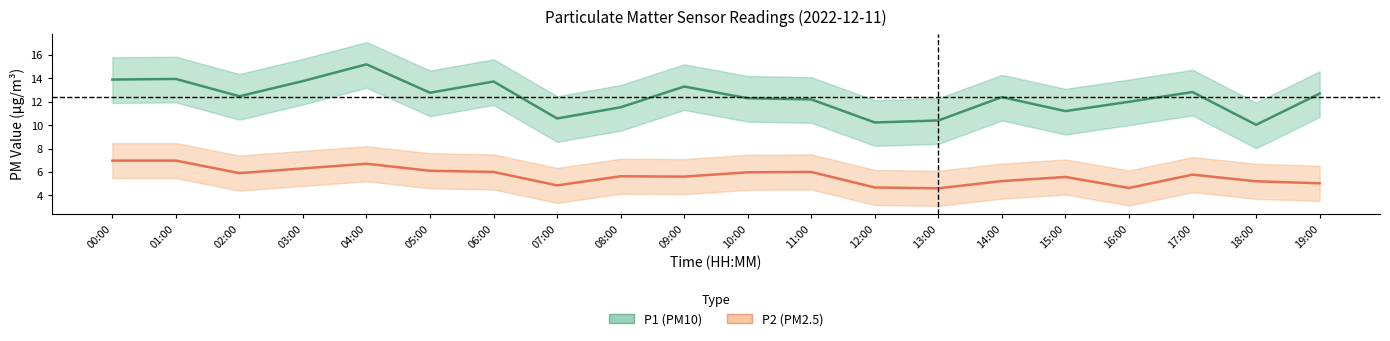

What position from the right is 12:00?

8